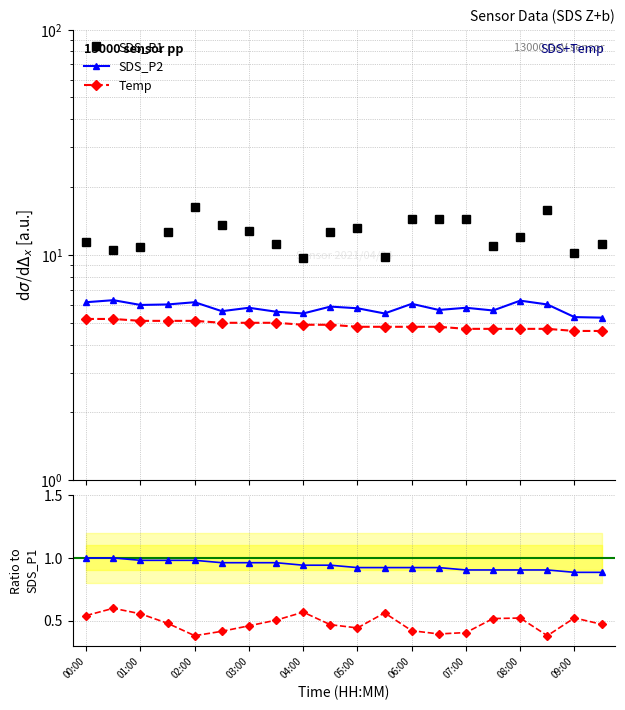

The Temp series shows 1.6 at 05:00. True or false?

False